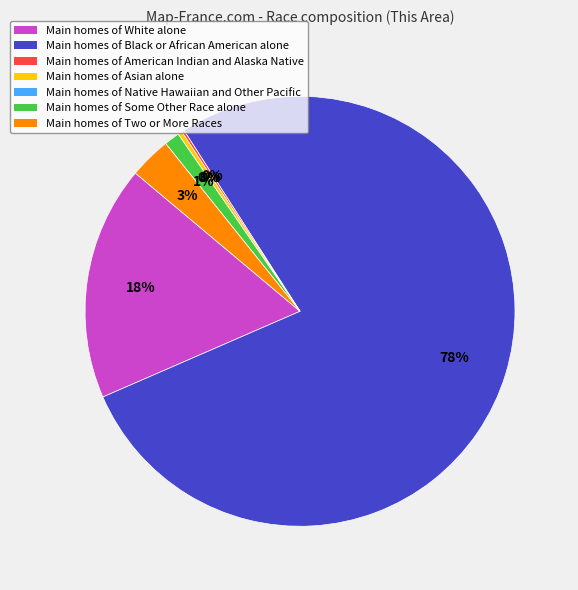

Which slice is the smallest?

Native Hawaiian and Other Pacific